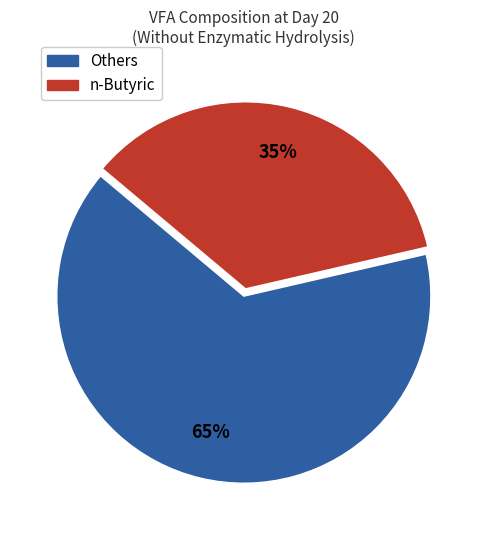

How many slices are in this pie chart?

2